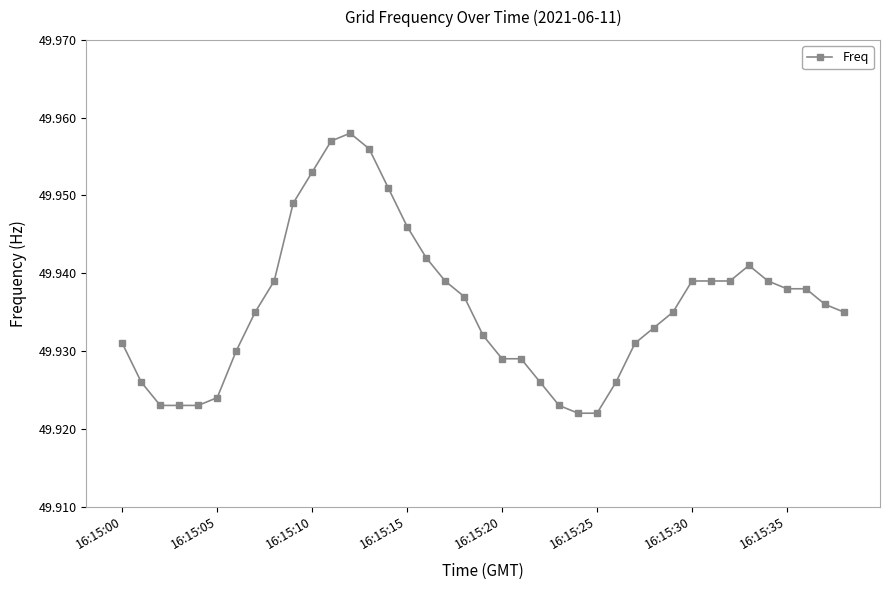

How many values are between 49 and 50?

39